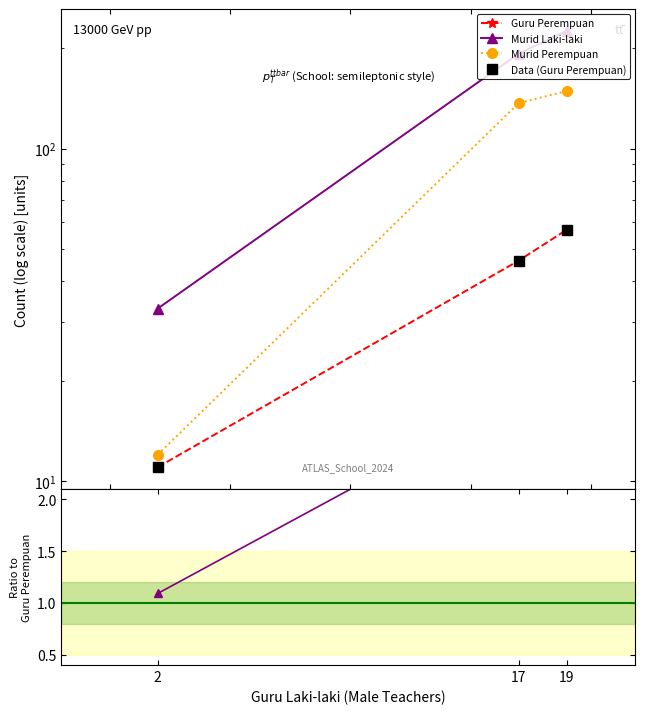

Is it true that Guru Perempuan equals 4.7 at 2?

False